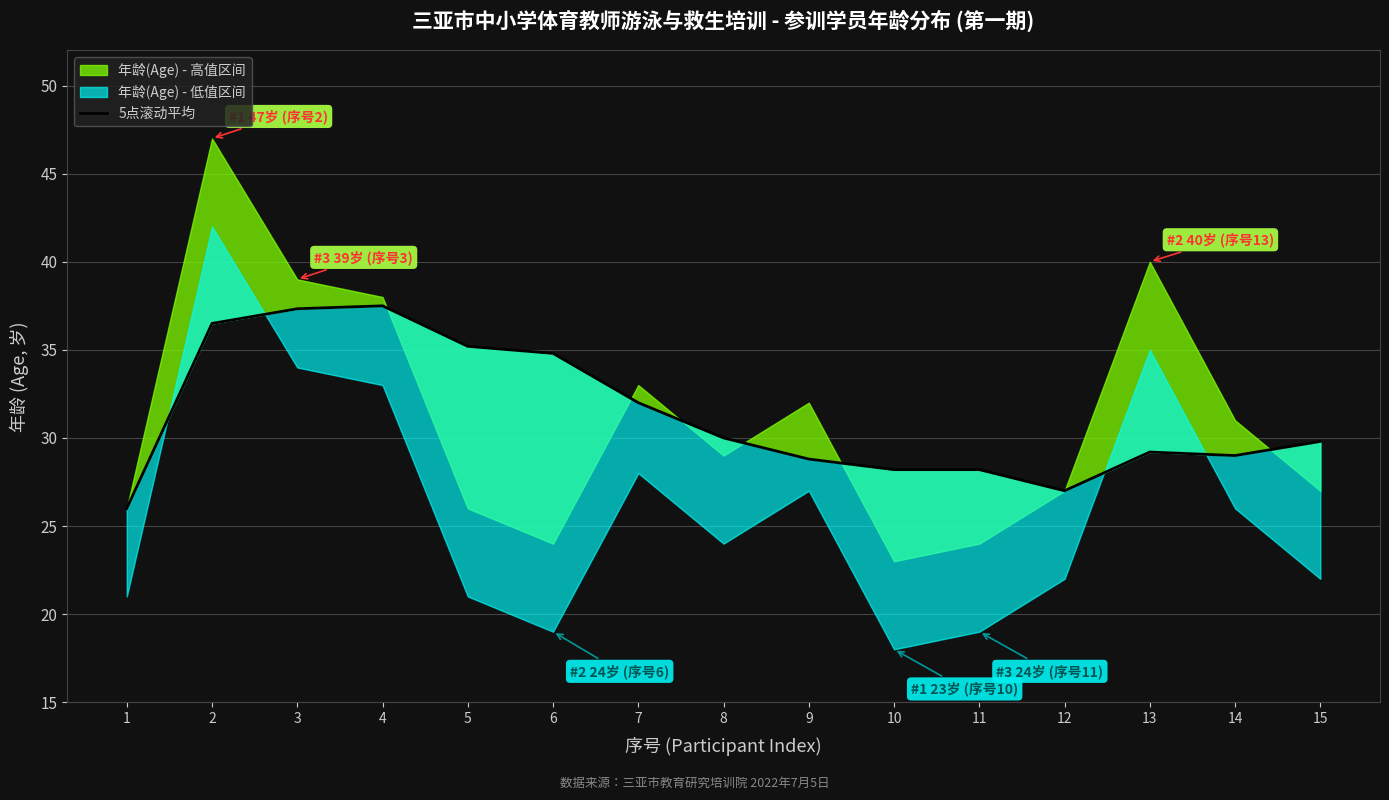

How many lines are shown in the chart?

1